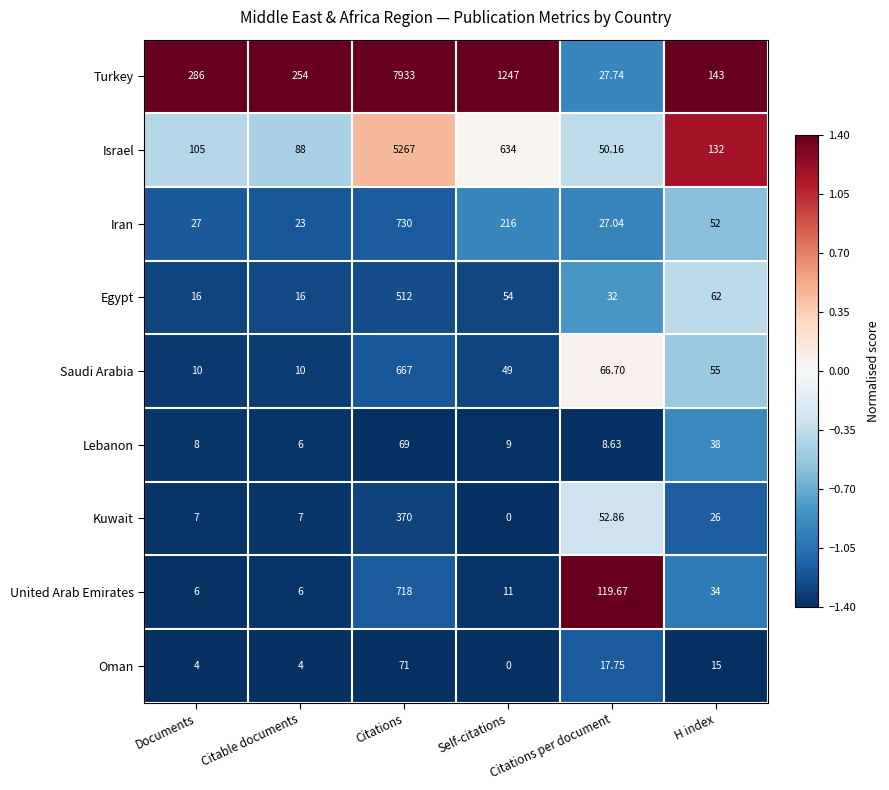

Where is Oman nearest to the value 35?

Citations per document